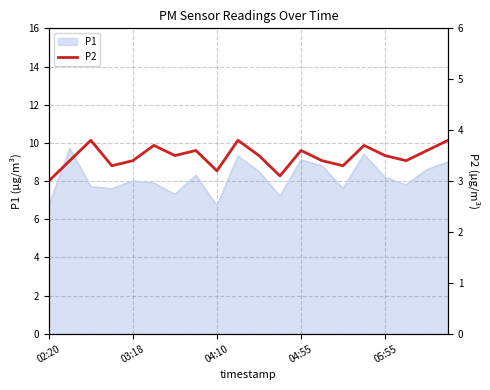

What is the maximum value for P1?

9.7